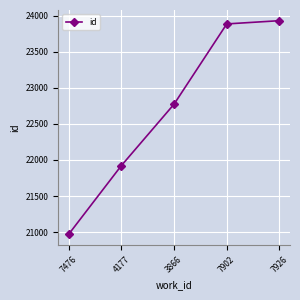

The value at 4177 is 21922. True or false?

True